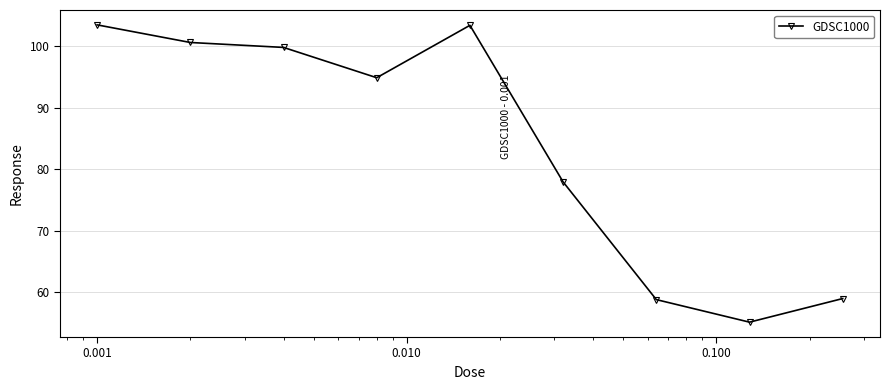

True or false: the data has more than 2 interior local peaks.

False